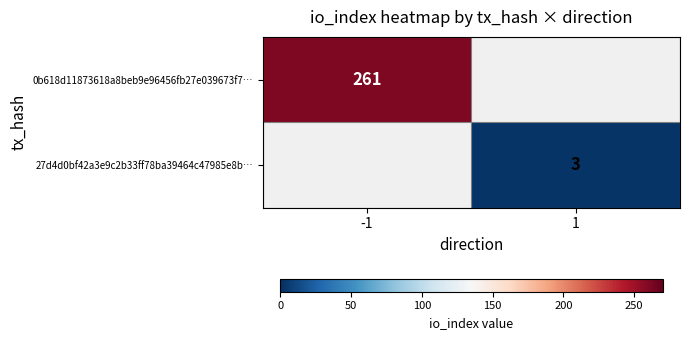

The value of 0b618d11873618a8beb9e96456fb27e039673f7… at -1 is 85. True or false?

False